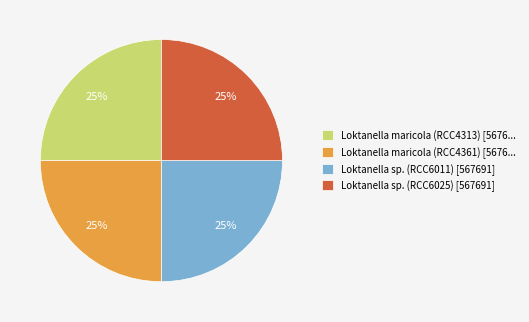

Approximately how many times larger is the value at Loktanella maricola (RCC4313) [5676... compared to Loktanella maricola (RCC4361) [5676...?

1.0